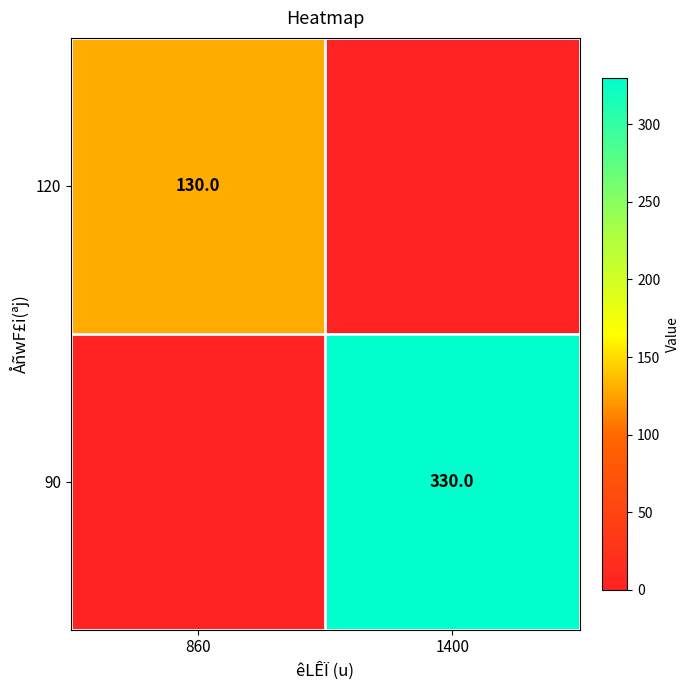

The 120 series shows 61 at 860. True or false?

False